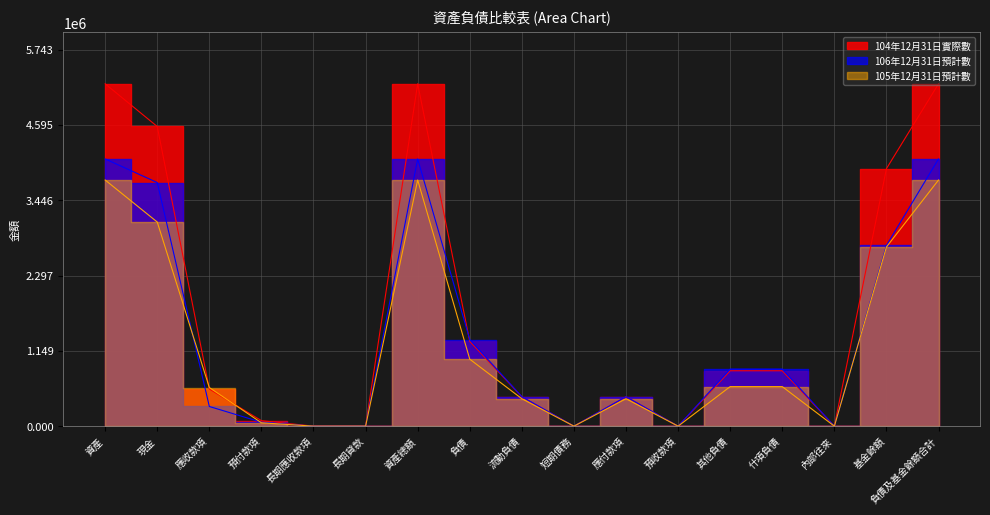

Does the chart display data point markers on the line(s)?

No